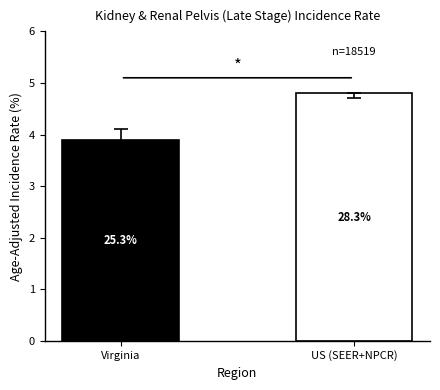

Between Virginia and US (SEER+NPCR), which is larger?

US (SEER+NPCR)